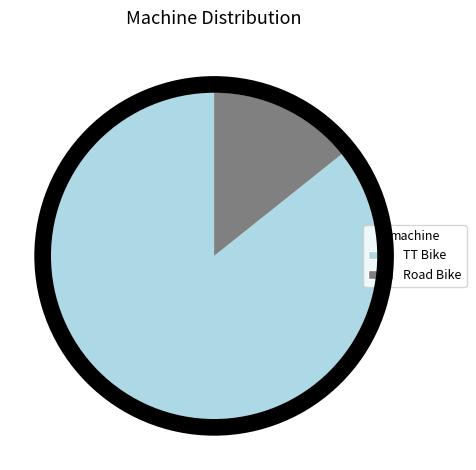

Between TT Bike and Road Bike, which is larger?

TT Bike